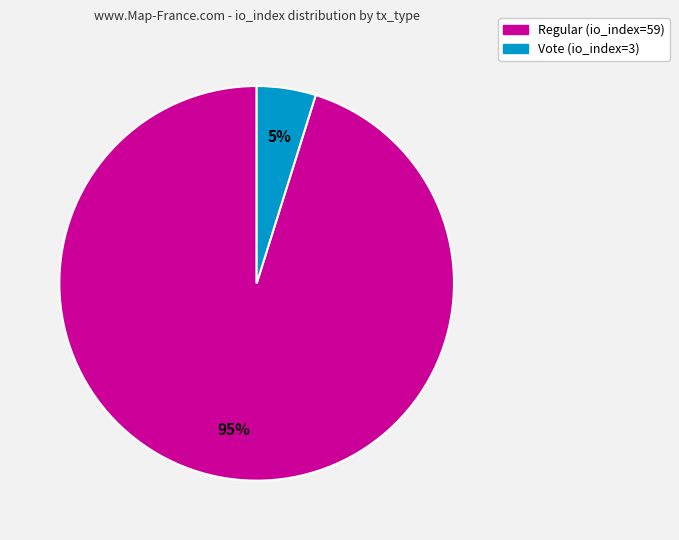

To the nearest percent, what is the average slice percentage?

50%